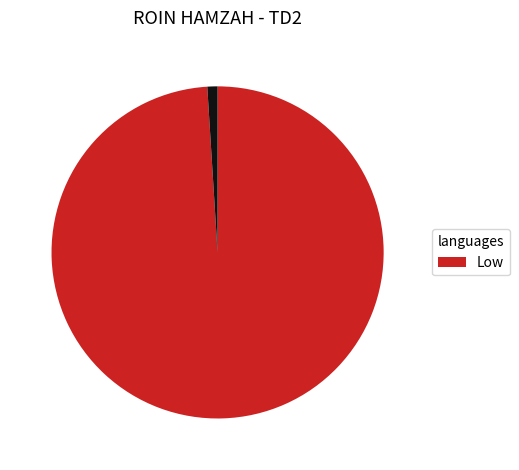

Does any single category account for the majority?

Yes